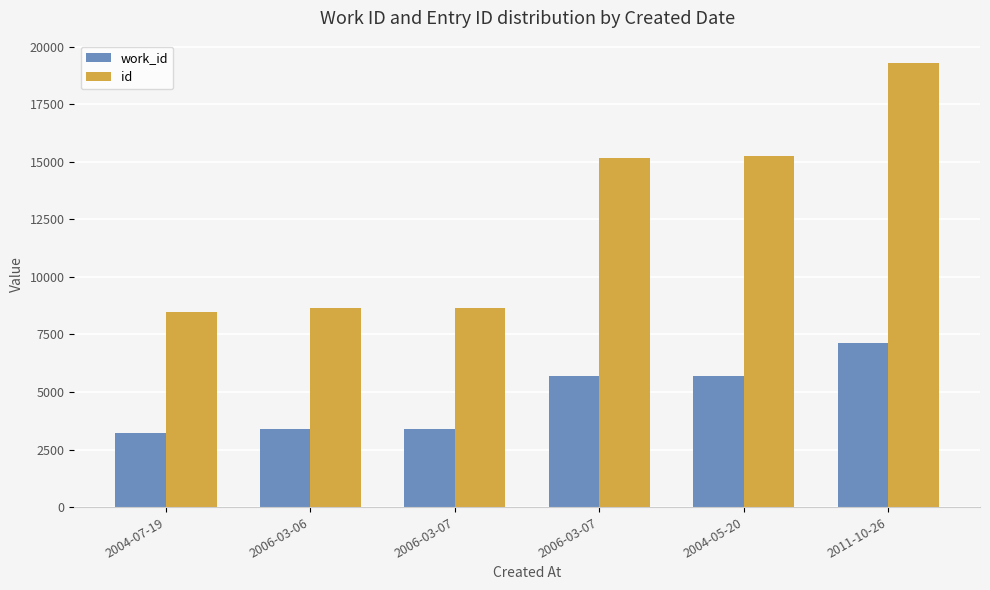

At which category is the sum across all series the highest?

2011-10-26